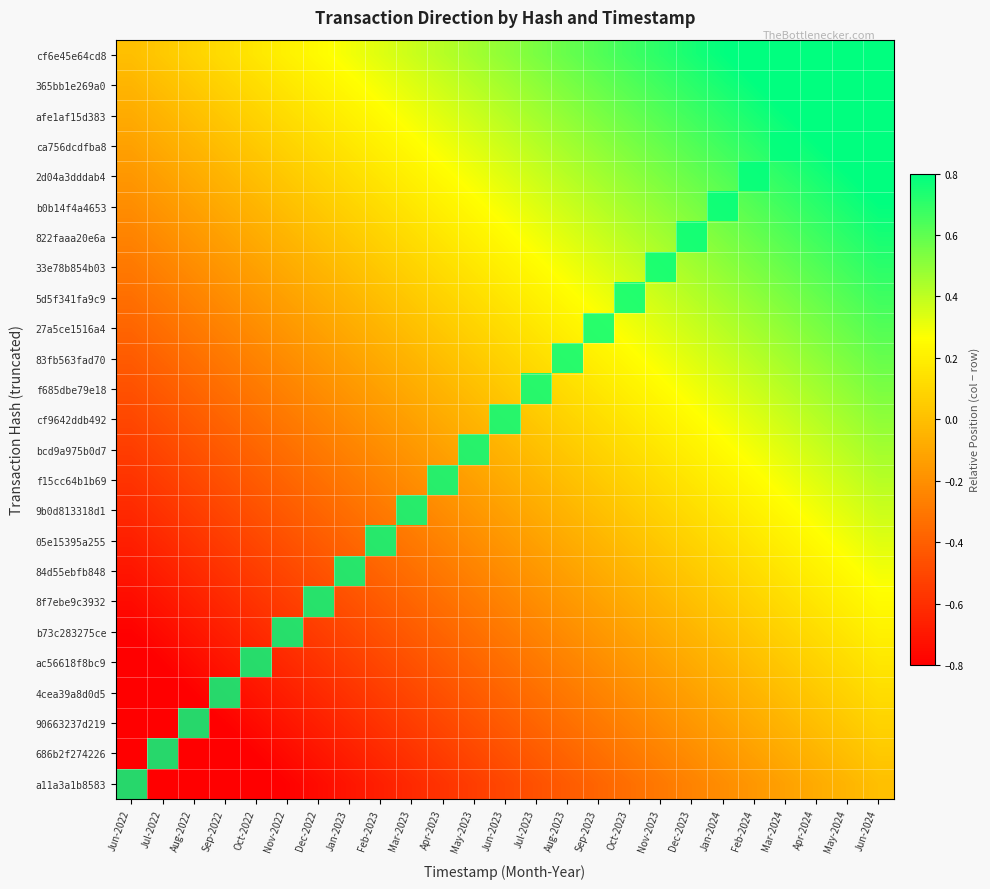

Between Apr-2024 and Mar-2023, which is larger?

Apr-2024